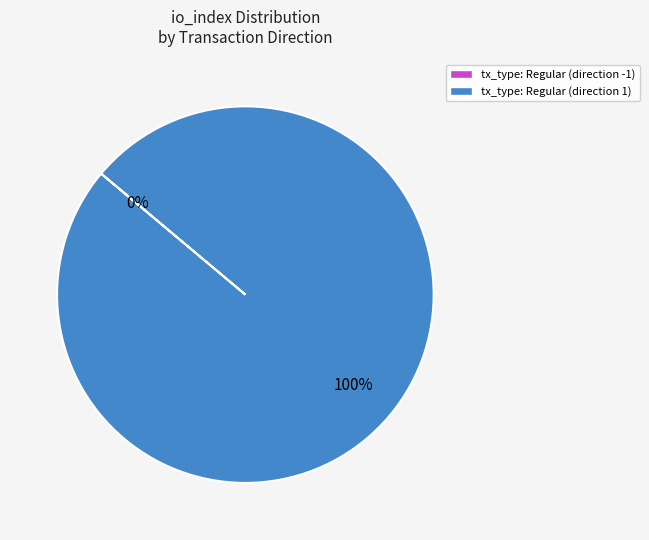

Which slice represents more than half of the pie?

tx_type: Regular (direction 1)